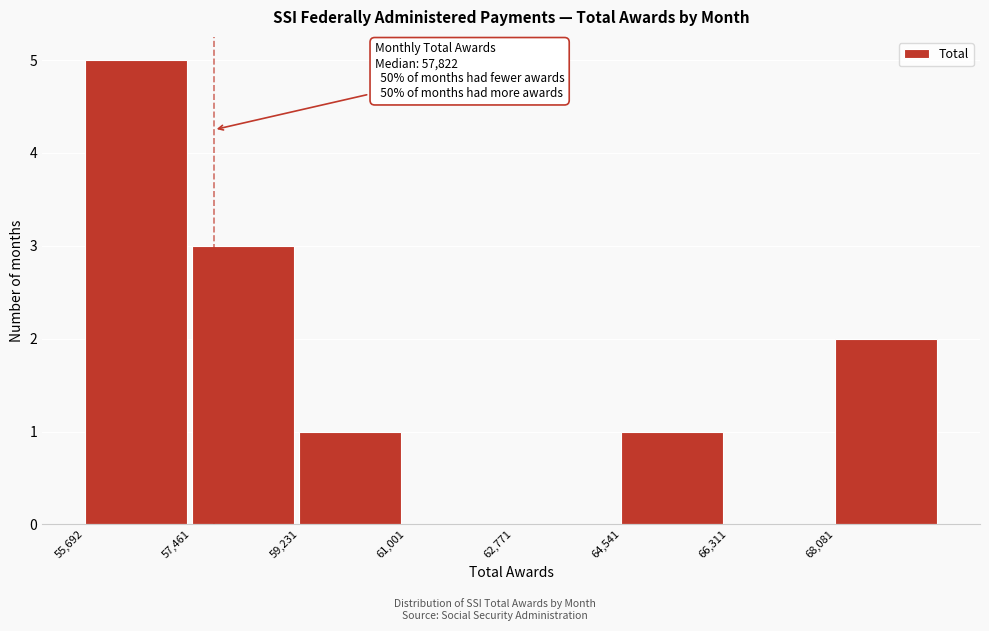

Which range on the x-axis has the tallest bar?

55600 to 57400